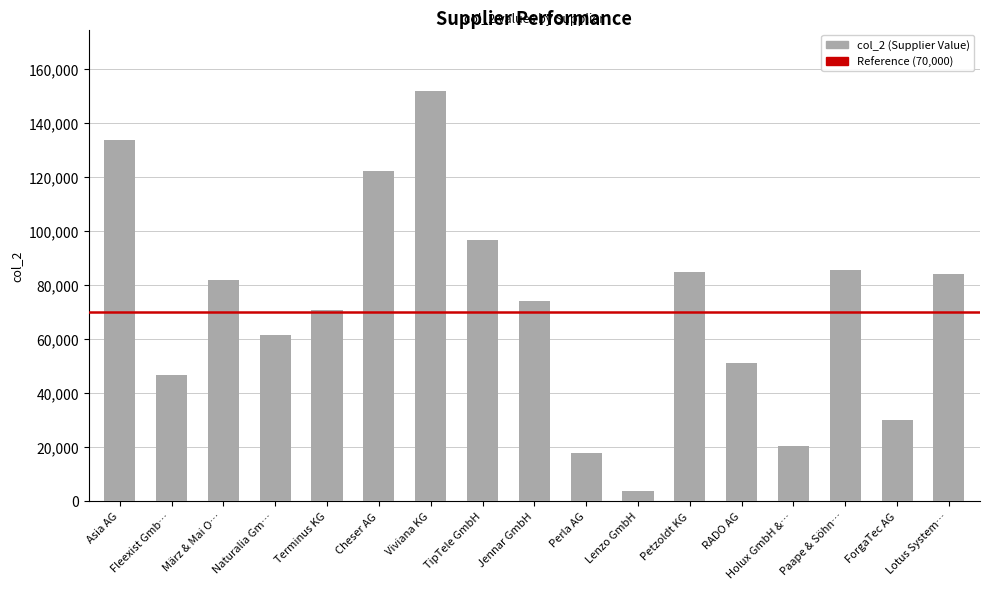

Reading left to right, what are all the values shown in this chart?

133816.0	46736.5	81800.5	61445.5	70860.5	122093.0	151892.5	96519.0	74025.5	17732.0	3553.0	84764.5	50938.0	20344.0	85497.0	29929.5	84007.5